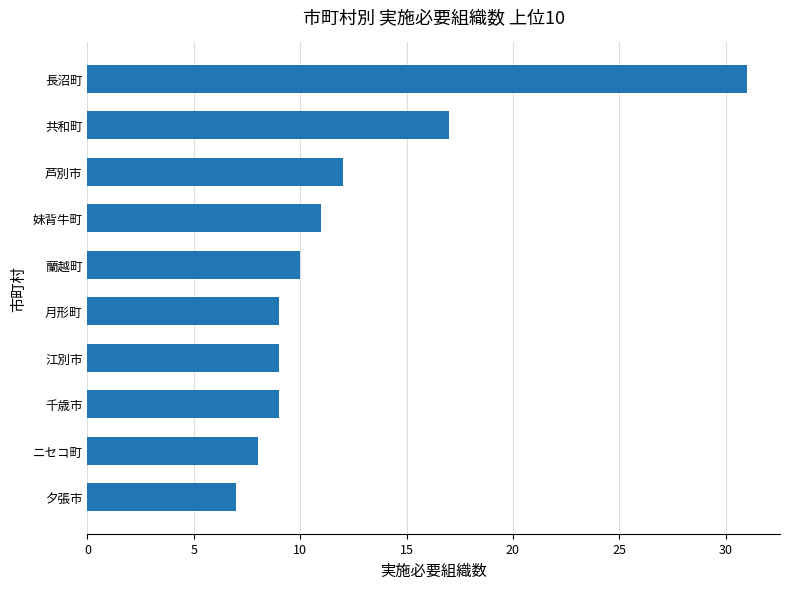

Reading bottom to top, transcribe all the data shown in this chart.

7	8	9	9	9	10	11	12	17	31